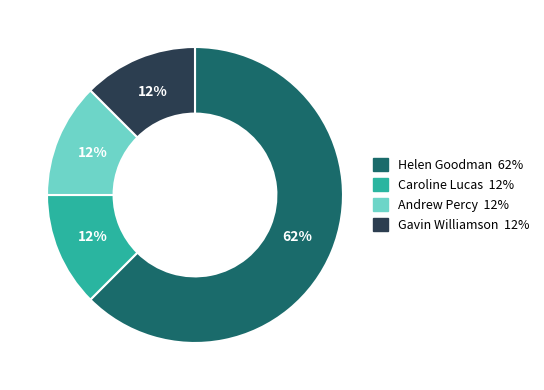

To the nearest percent, what is the average slice percentage?

25%